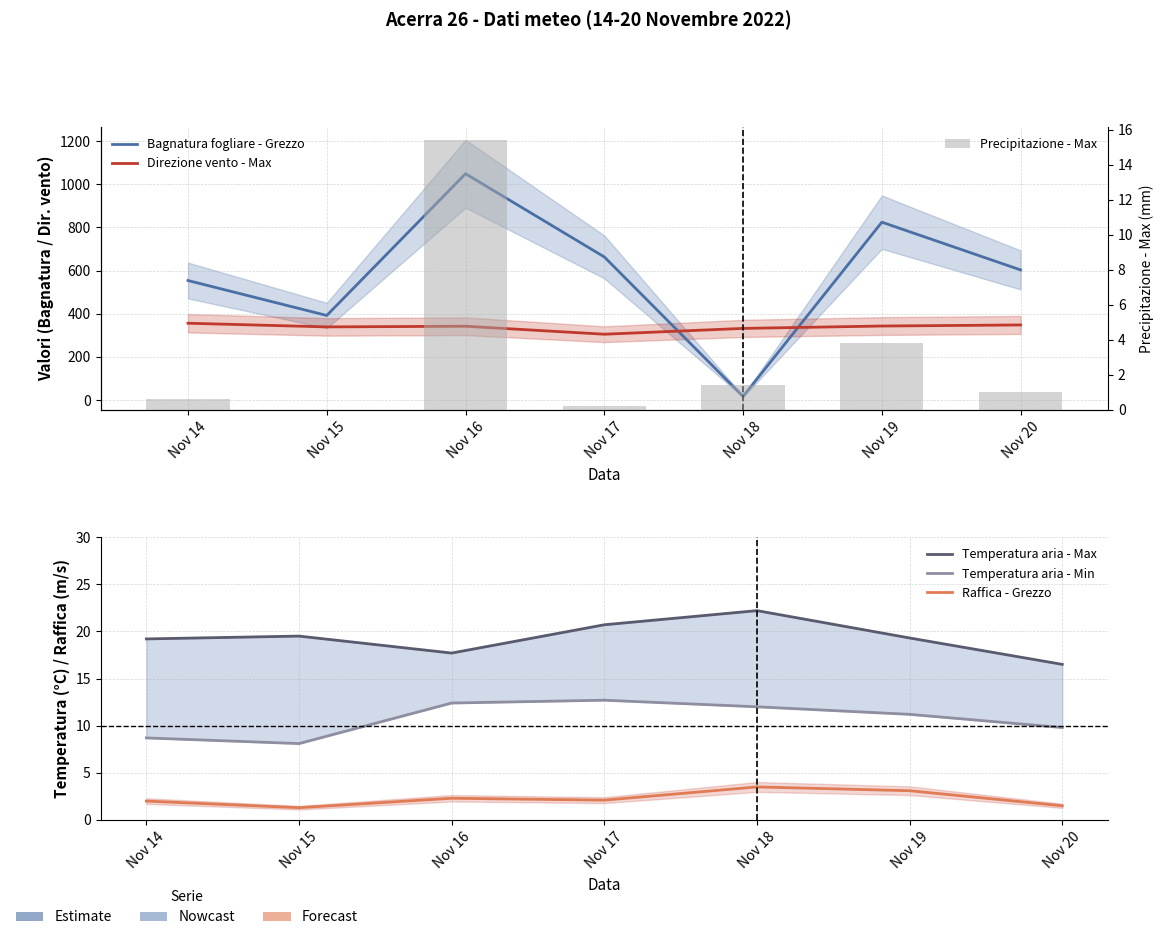

What is the total value across all series at Nov 17?

1004.0